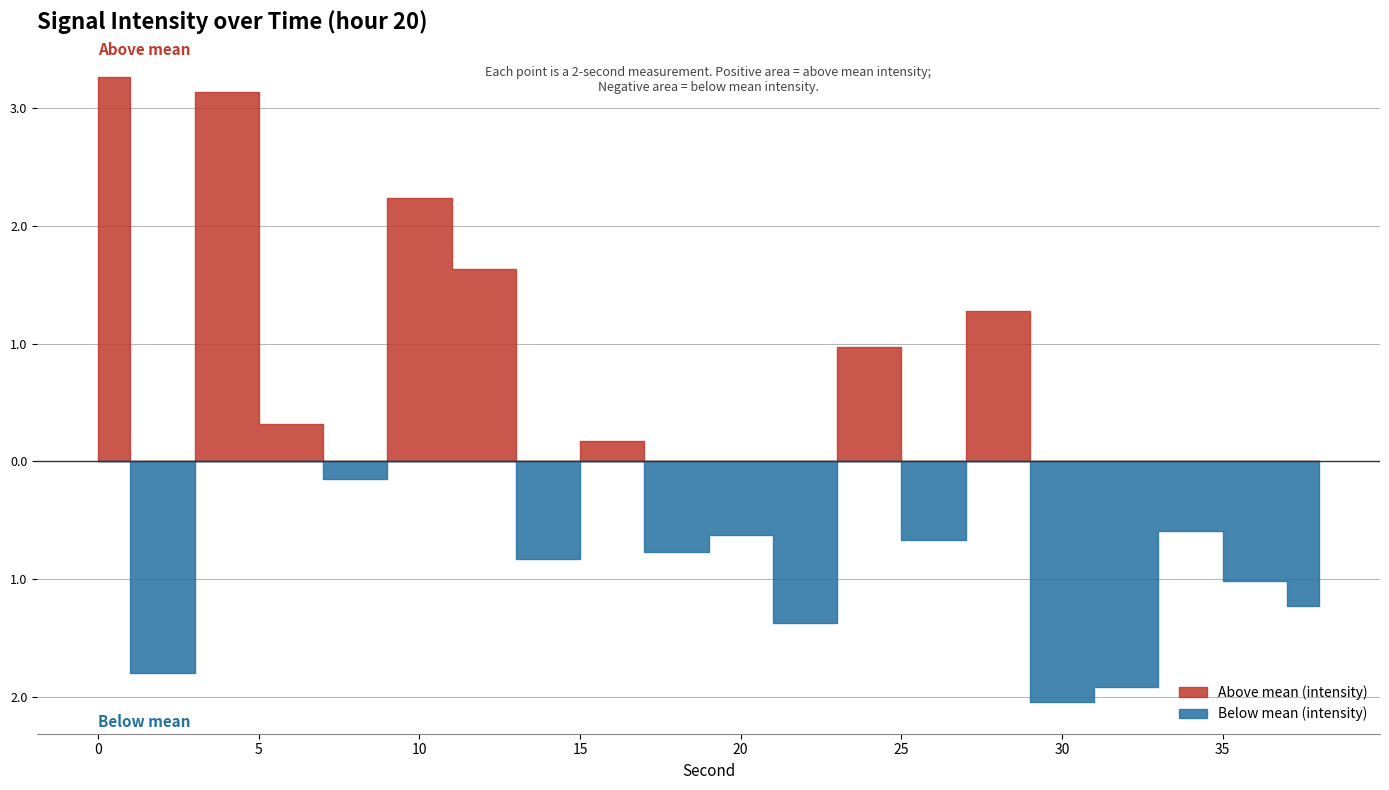

Rank the categories by value from highest to lowest.

0, 2, 5, 6, 14, 12, 3, 8, 4, 17, 10, 13, 9, 7, 18, 19, 11, 1, 16, 15